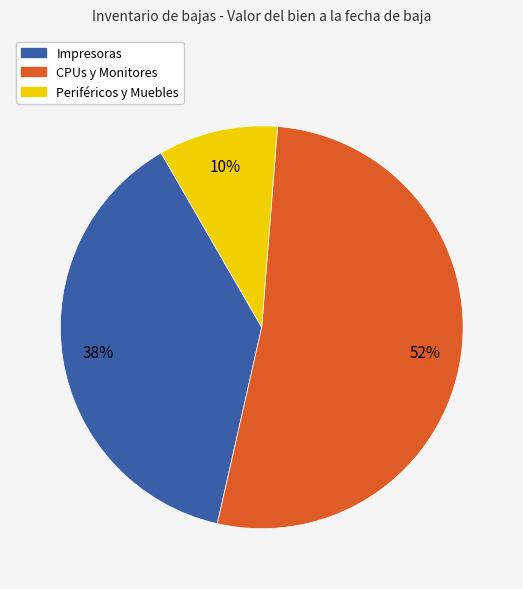

Is the sum of Periféricos y Muebles and CPUs y Monitores greater than half?

Yes